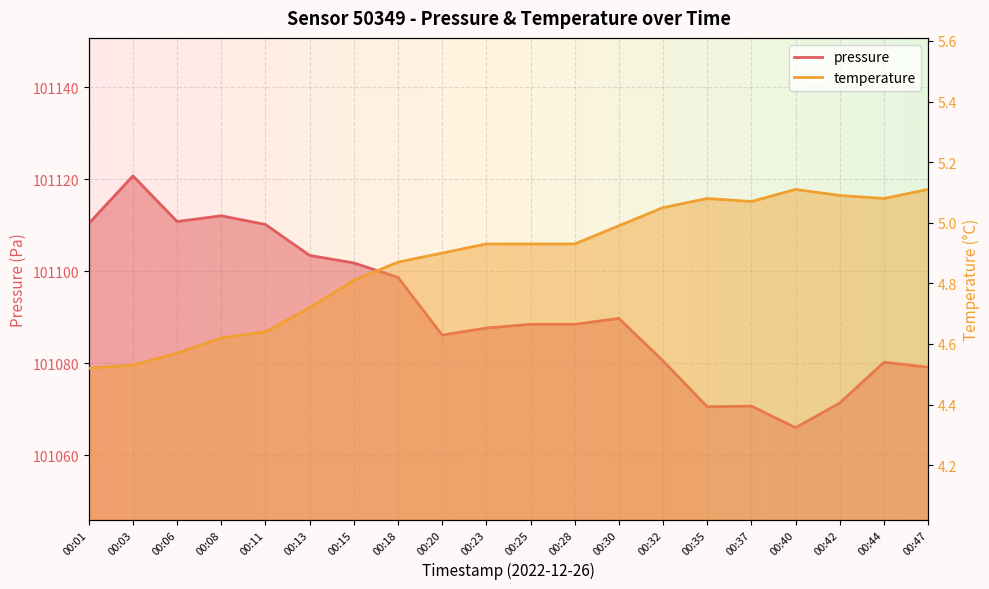

Rank the series by their maximum value, from highest to lowest.

pressure, temperature